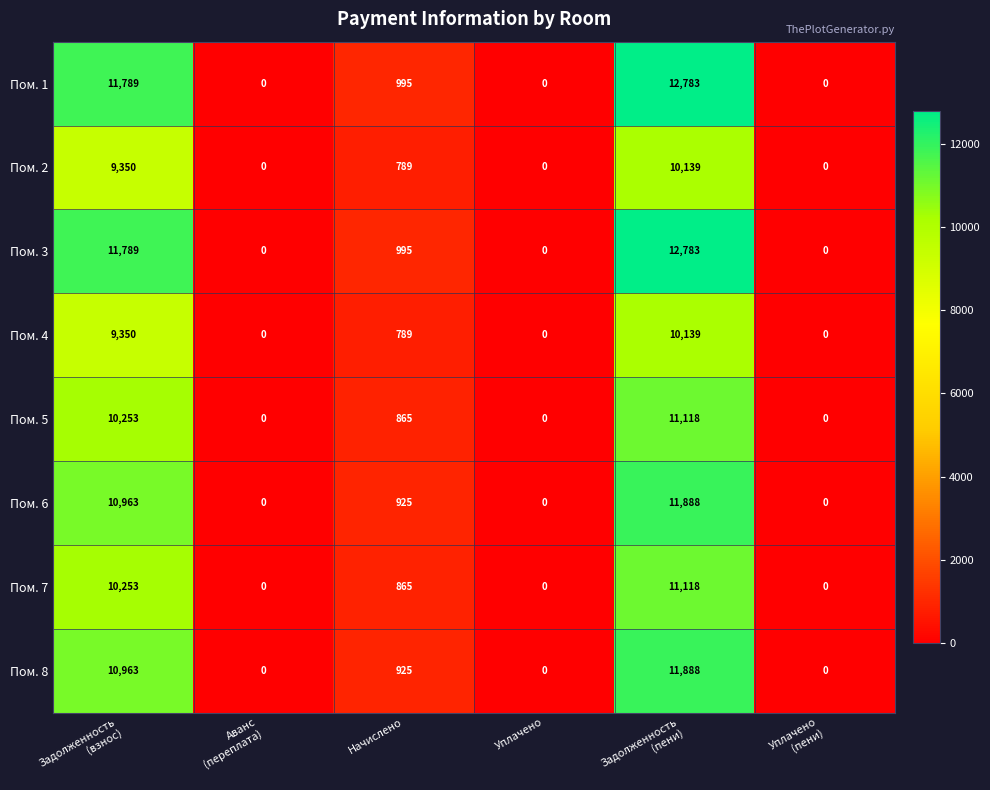

At which label is Пом. 2 closest to 5069?

Начислено